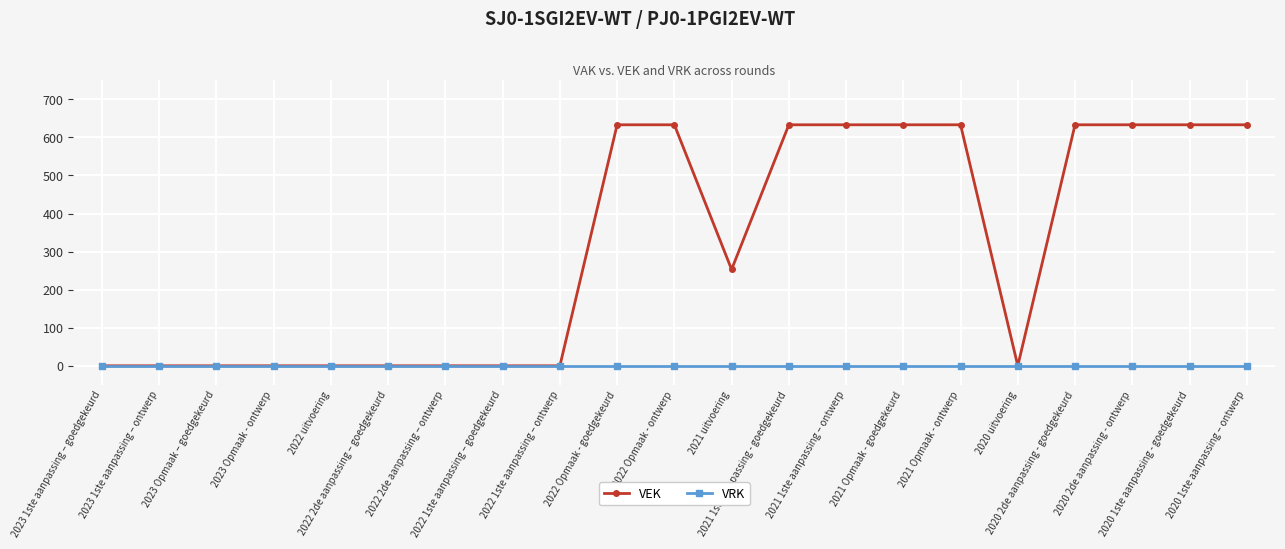

How many lines are shown in the chart?

2